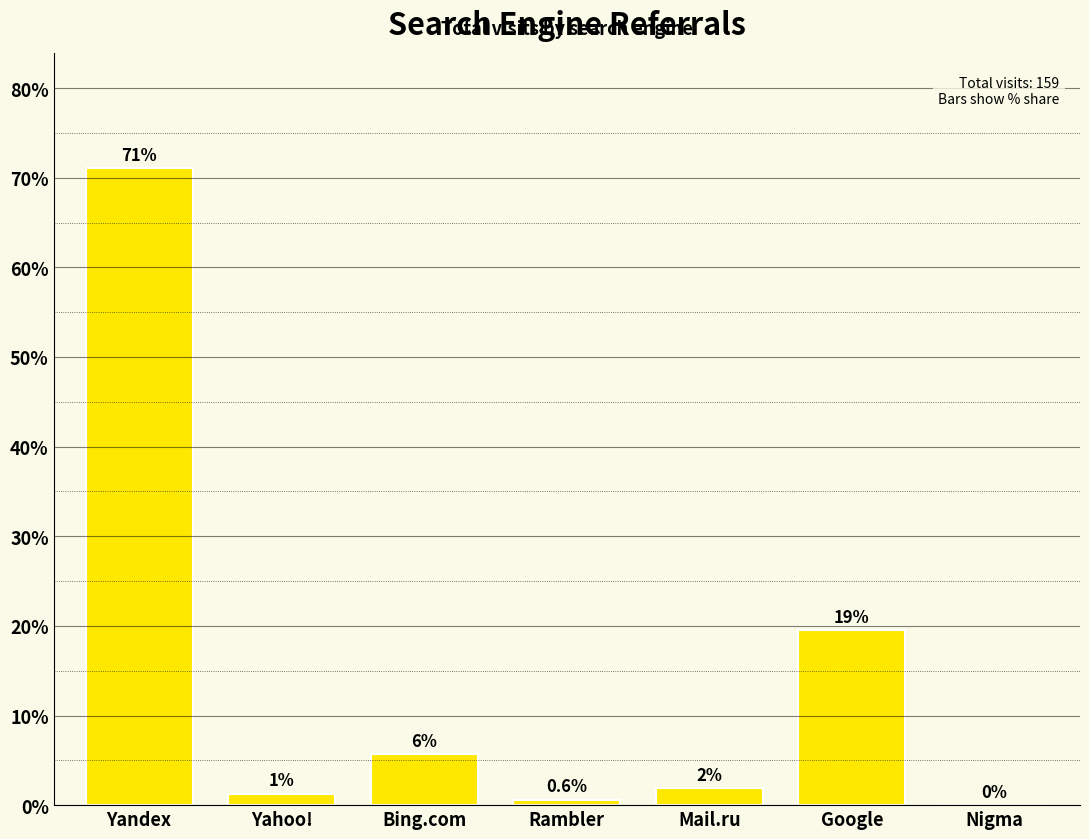

The chart shows a value of 0.6 at Rambler. True or false?

True